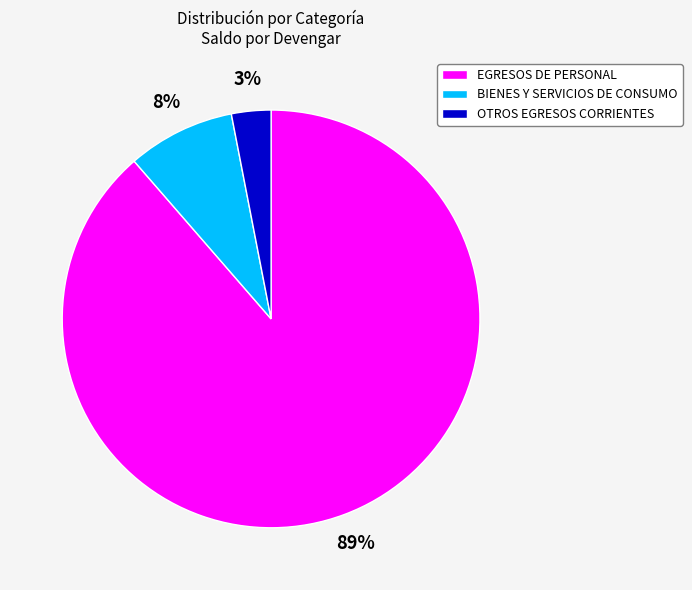

What percentage is the EGRESOS DE PERSONAL slice, to the nearest percent?

89%